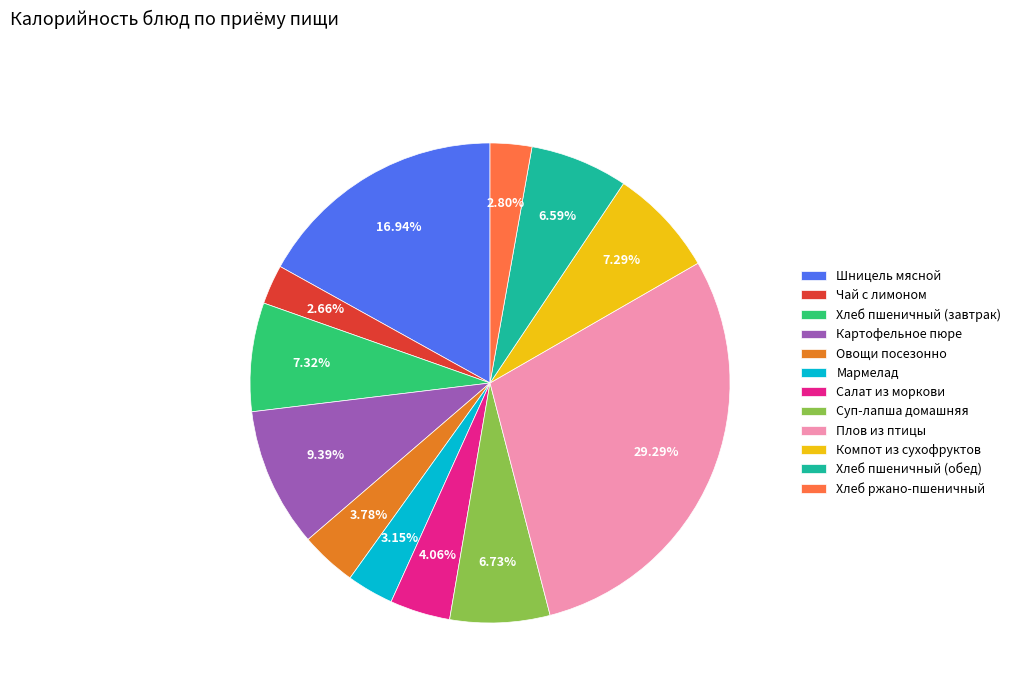

What is the ratio of the value at Хлеб ржано-пшеничный to the value at Хлеб пшеничный (завтрак)?

0.4